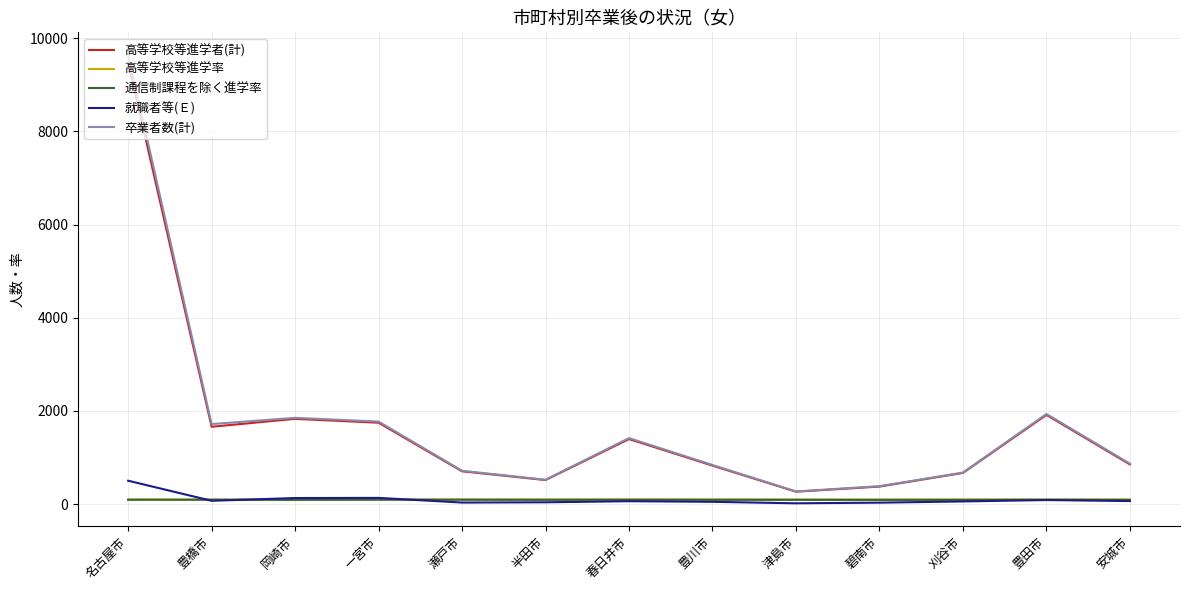

Read the 通信制課程を除く進学率 value at 刈谷市.

89.3